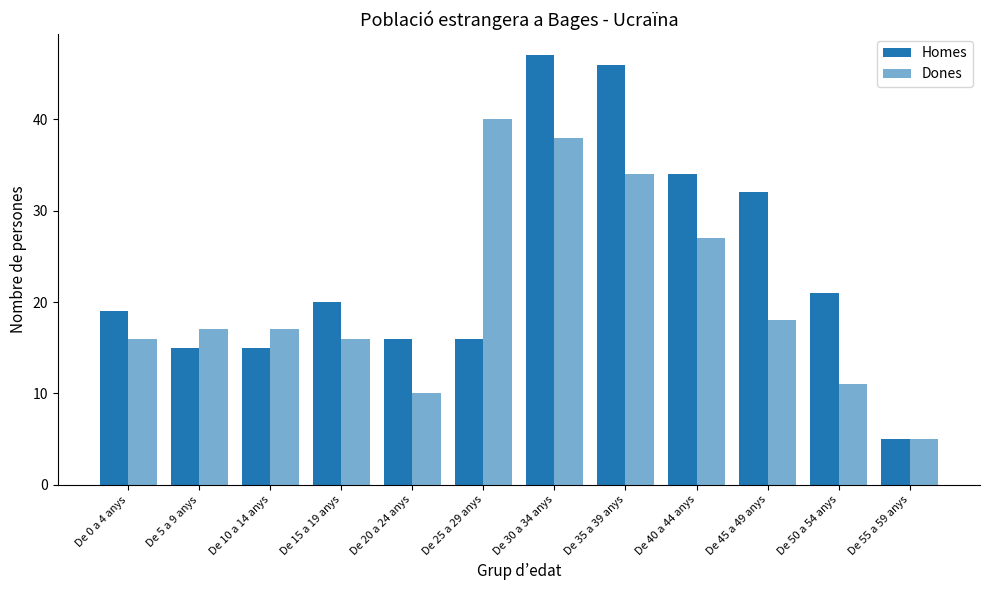

Count the number of data series in this chart.

2